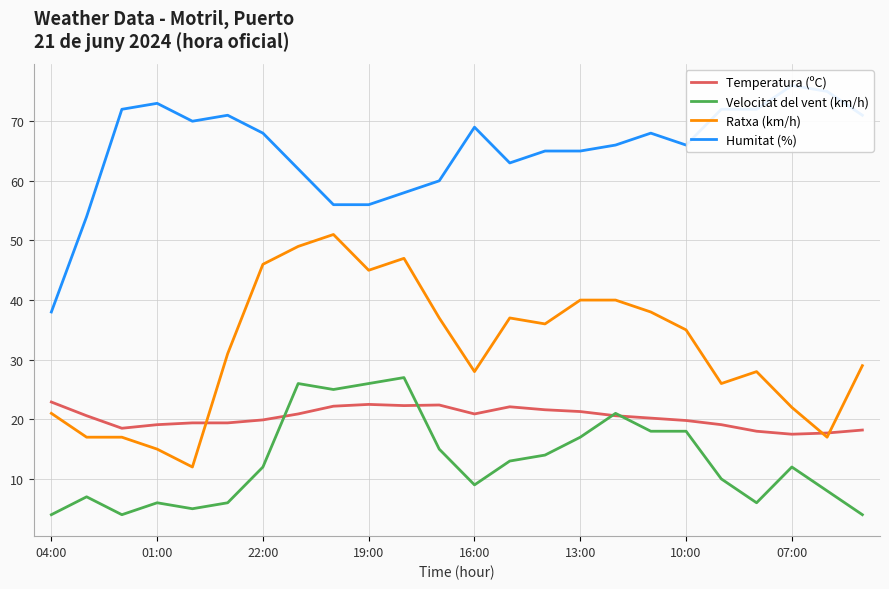

Rank the series at 20 from lowest to highest value.

Velocitat del vent (km/h), Temperatura (ºC), Ratxa (km/h), Humitat (%)